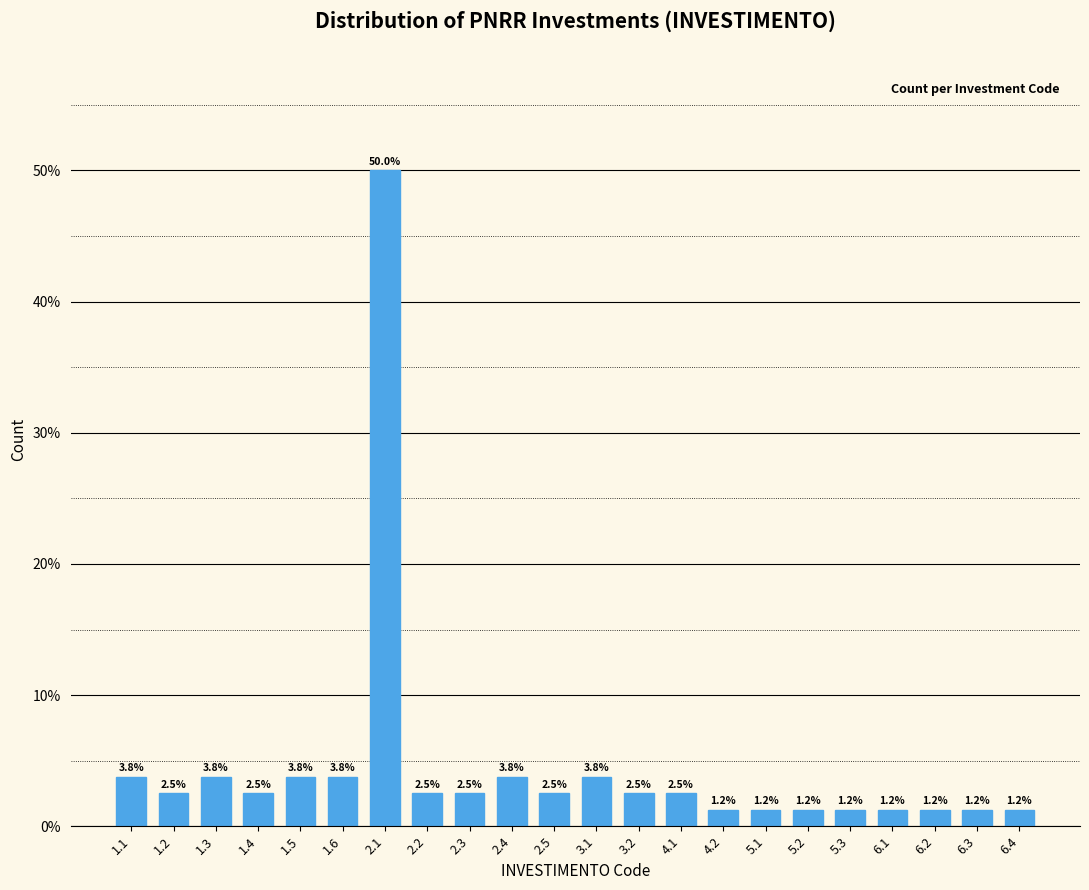

What is the ratio of the value at 2.2 to the value at 1.3?

0.7